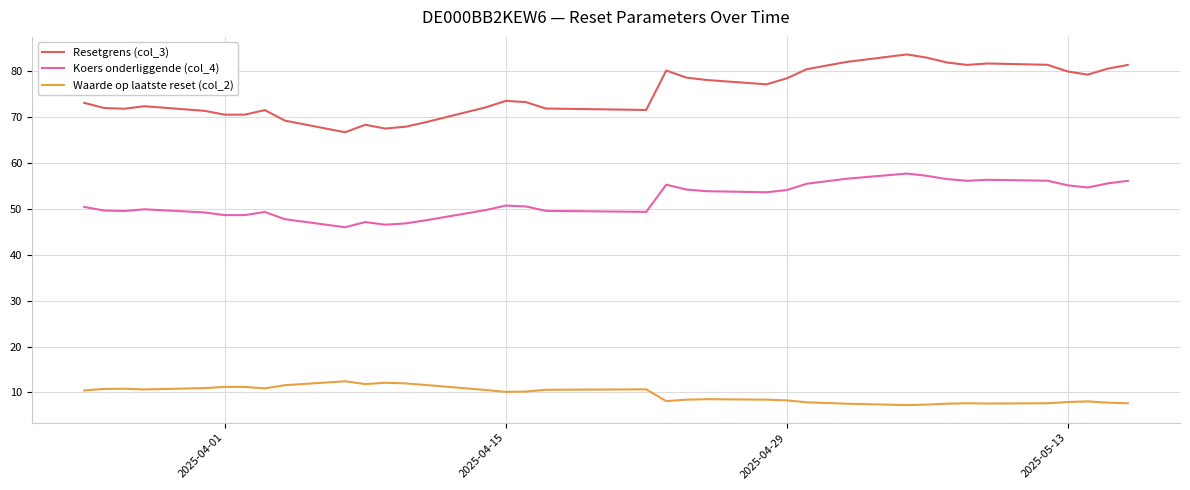

What is the difference between the maximum and minimum values in the Koers onderliggende (col_4) series?

11.7